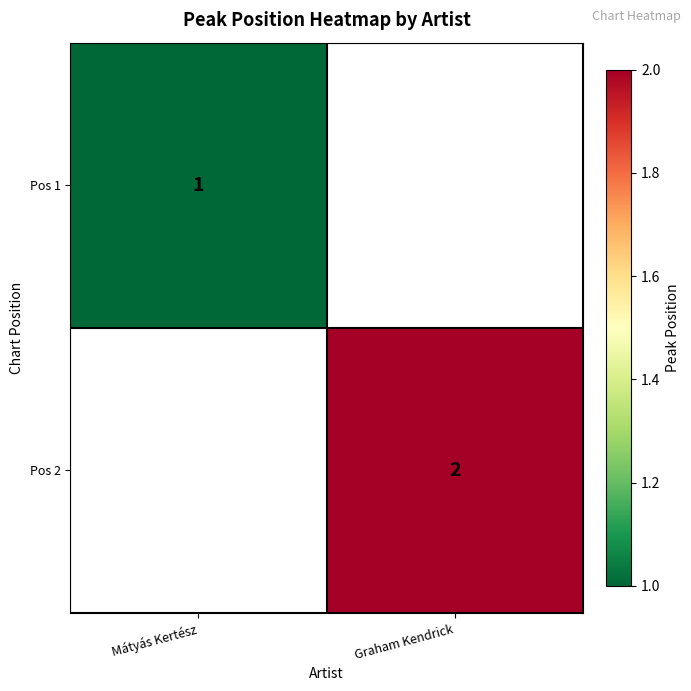

The Pos 2 series shows 1 at Graham Kendrick. True or false?

False